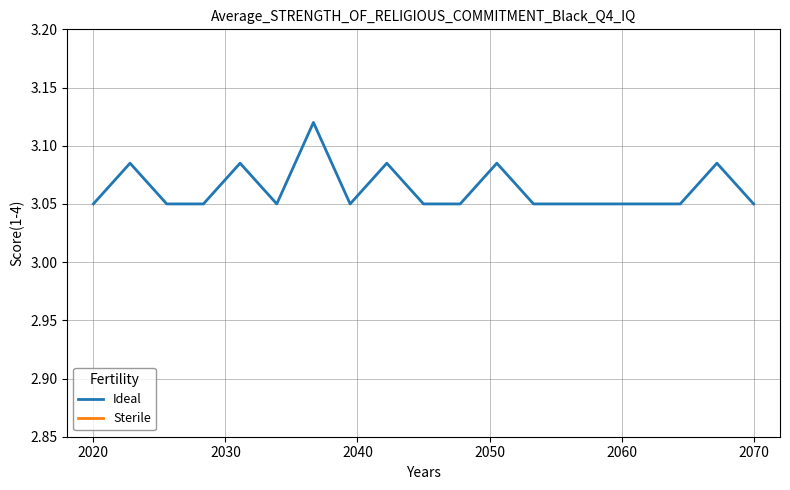

Approximately how many times larger is the value at 0(18) compared to 0(14)?

1.0